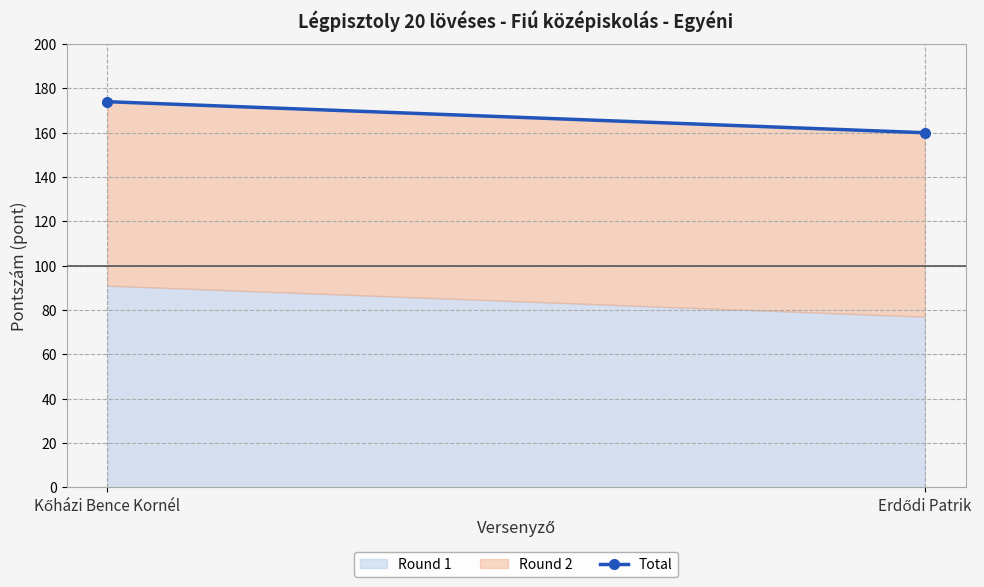

What is the change in value from Kőházi Bence Kornél to Erdődi Patrik?

-14